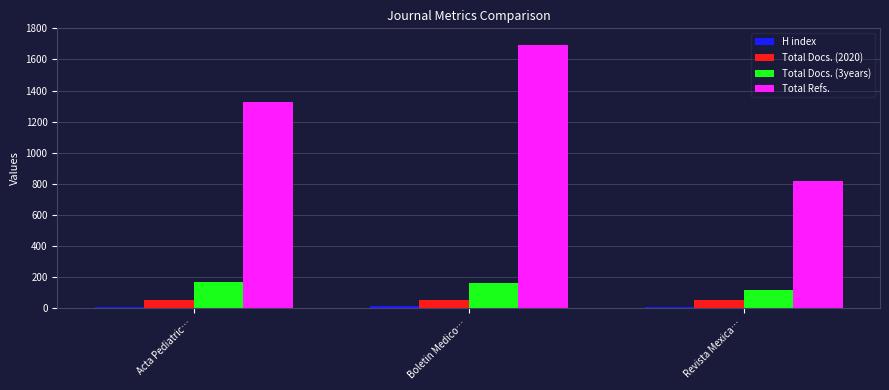

At how many categories does at least one series exceed 233?

3